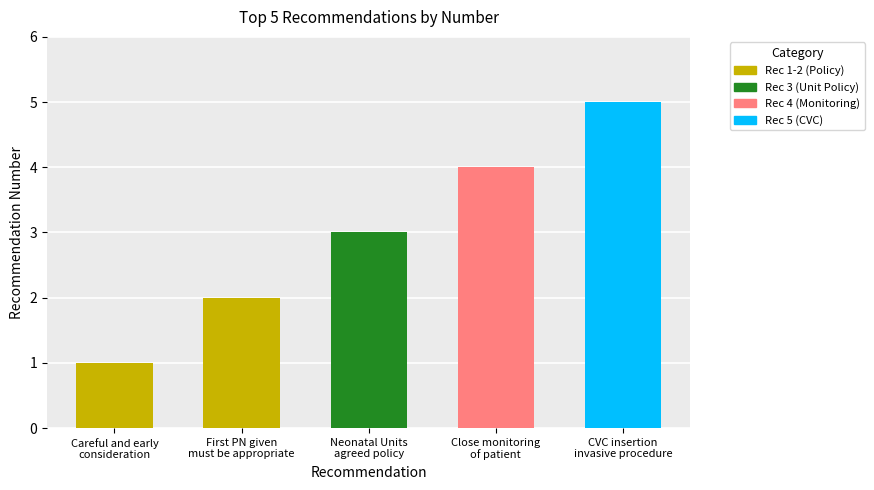

List the labels in order of value, largest first.

CVC insertion
invasive procedure, Close monitoring
of patient, Neonatal Units
agreed policy, First PN given
must be appropriate, Careful and early
consideration